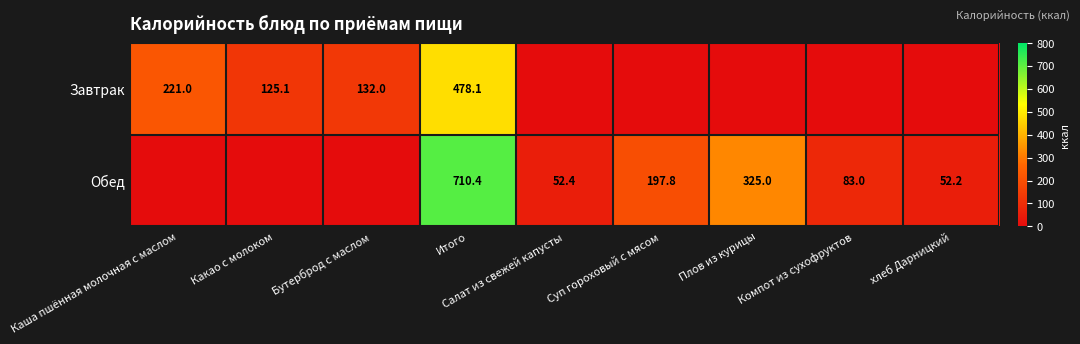

The Завтрак series shows 125.1 at Какао с молоком. True or false?

True